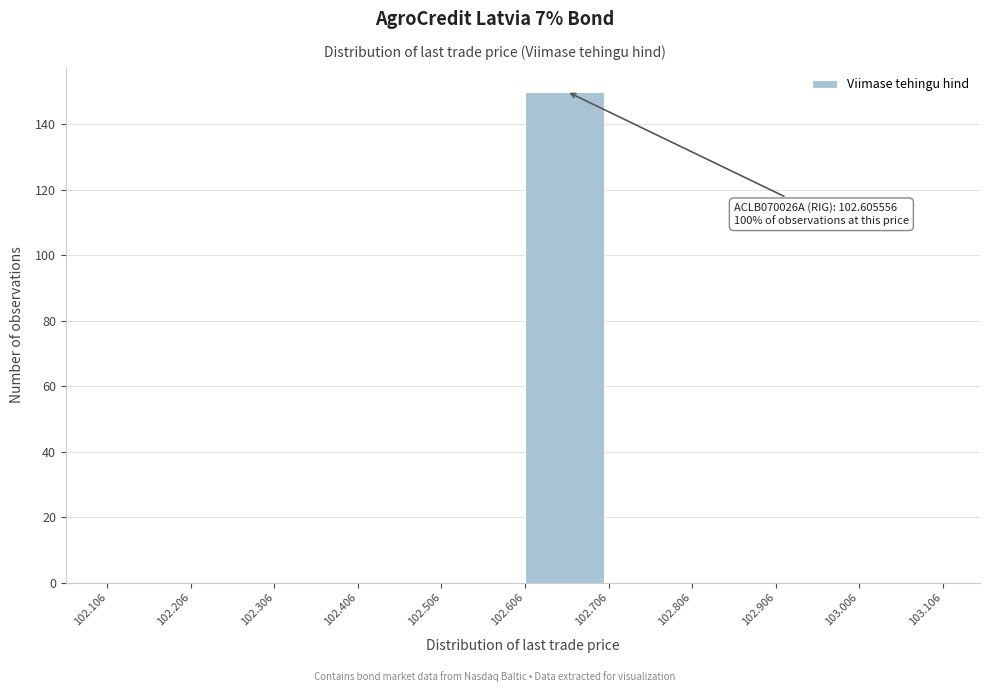

Which range on the x-axis has the tallest bar?

102.606 to 102.706